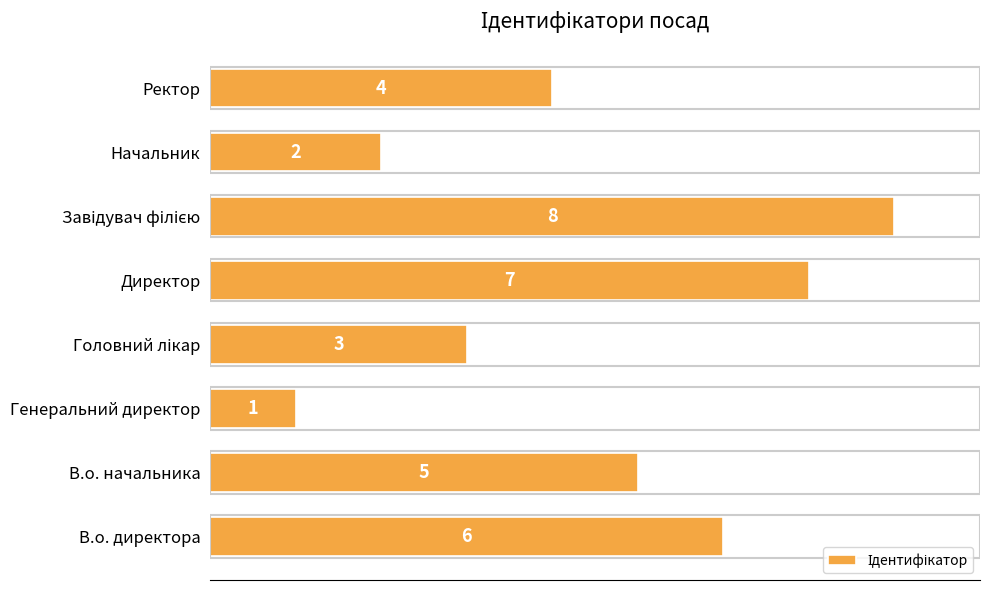

How many data points does each series have?

8